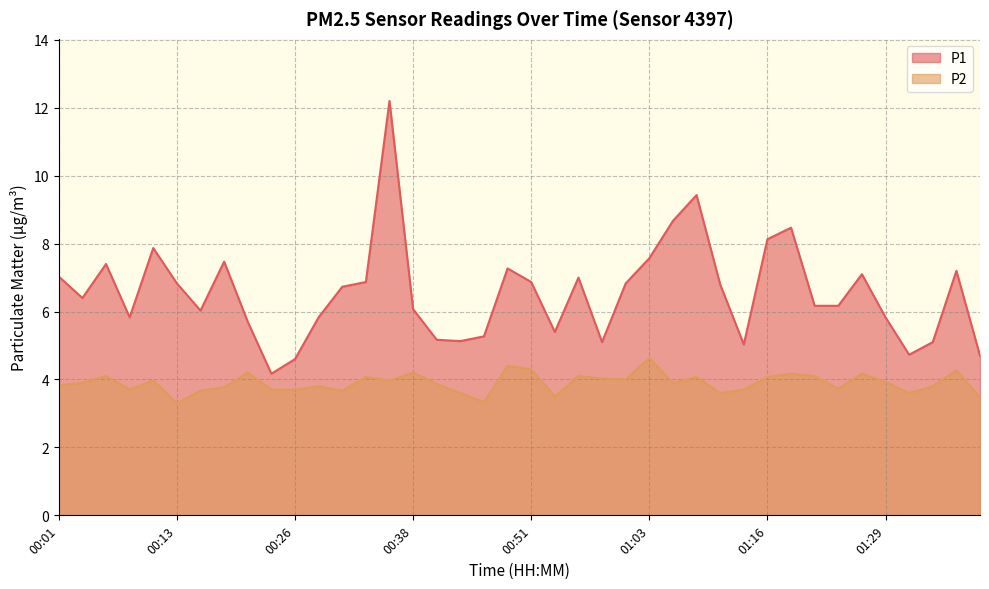

How many data points in P1 are less than 6?

15